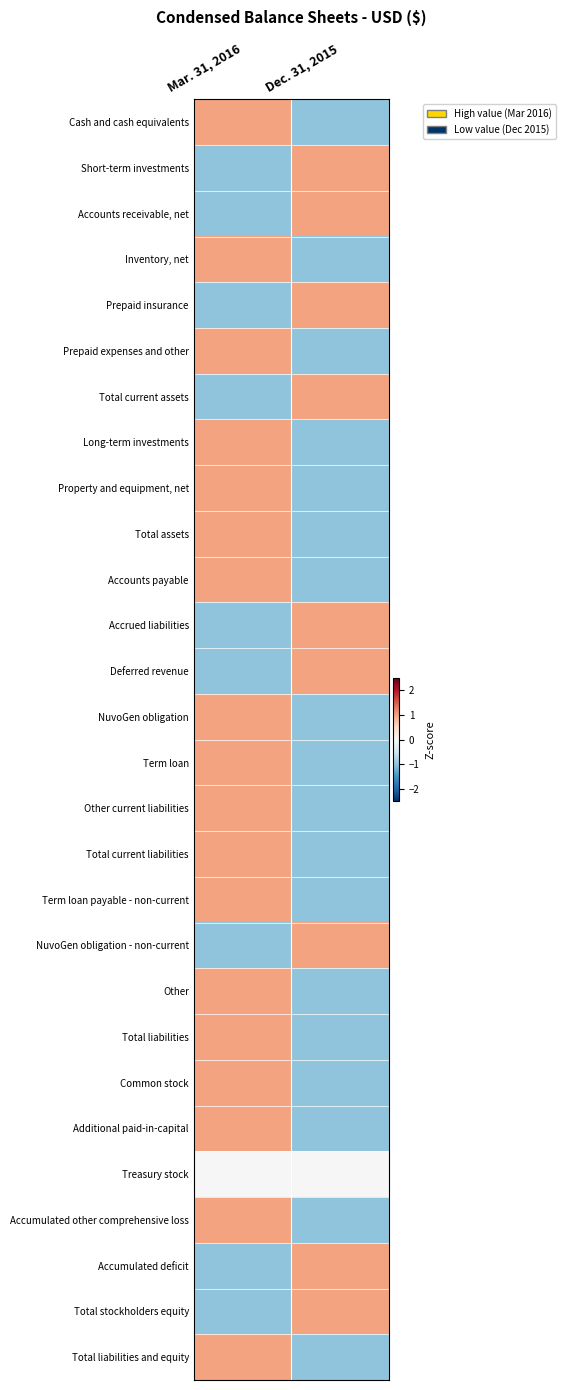

What is the greatest value displayed?

1